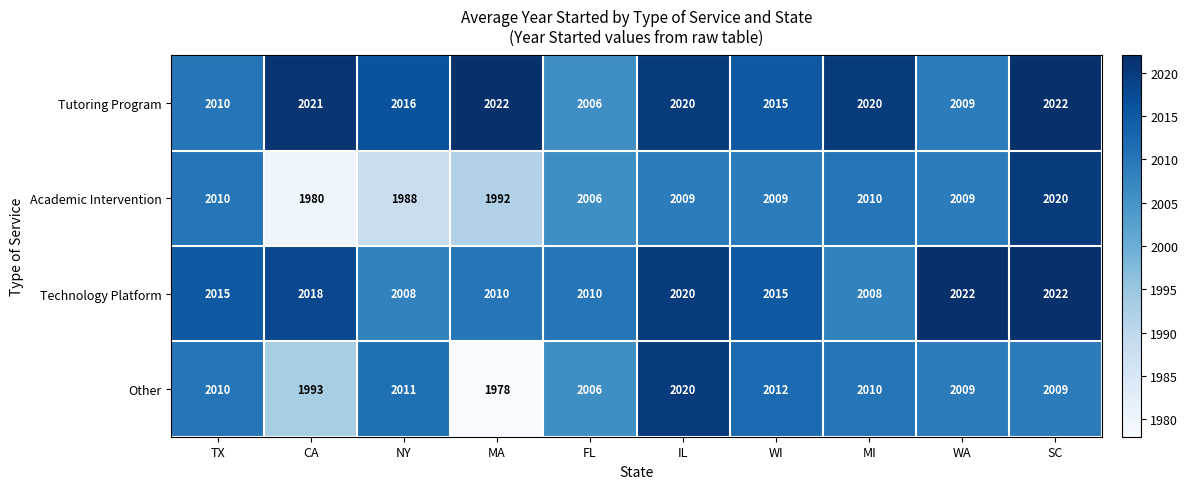

What is the difference between the second highest and second lowest values in the Tutoring Program series?

13